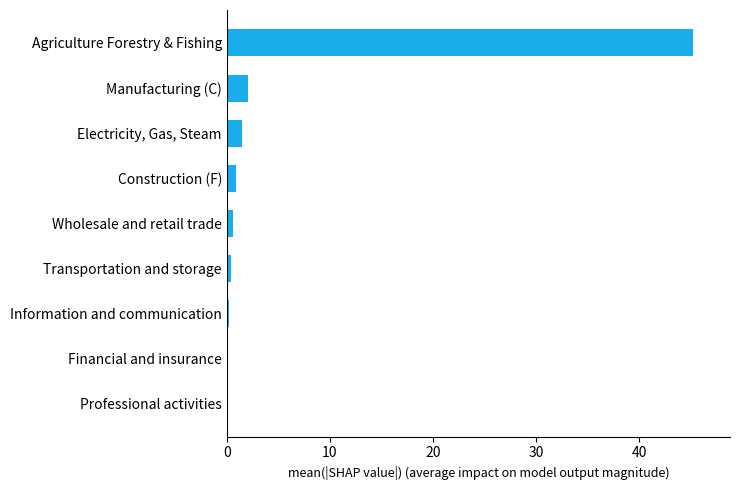

What is the sum of all values?

51.1